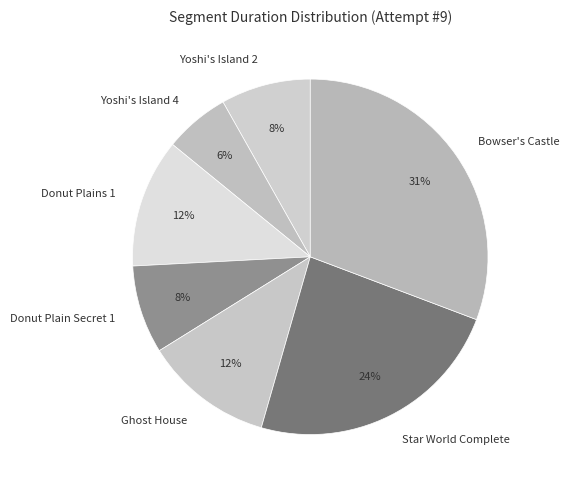

The Star World Complete slice represents 35% of the pie. True or false?

False